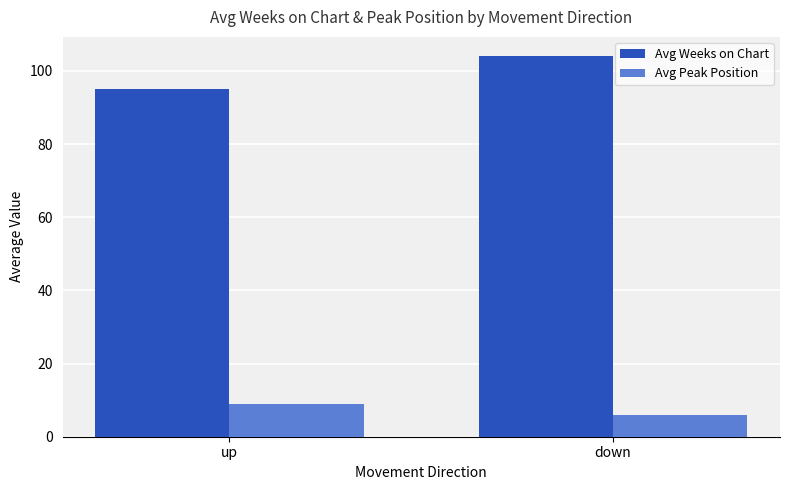

What are all the series names shown in the legend?

Avg Weeks on Chart, Avg Peak Position